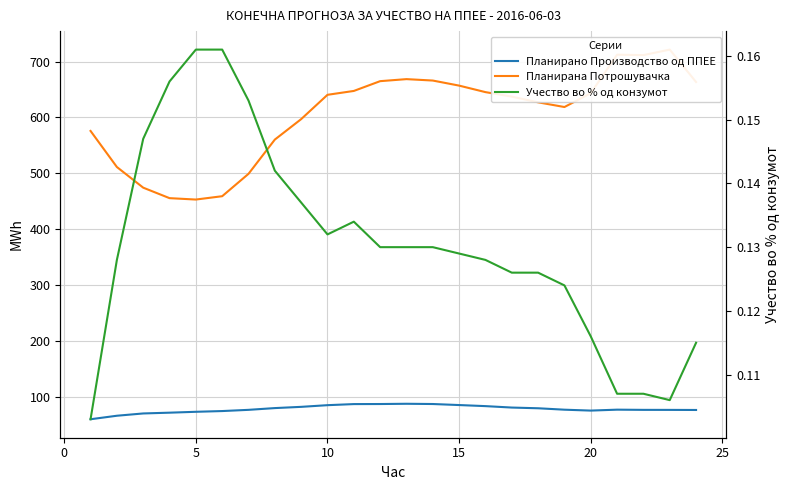

Reading left to right, list all the values displayed in this chart.

Планирано Производство од ППЕЕ: 59.4	65.7	69.7	71.1	72.7	74.0	76.2	79.4	81.6	84.6	86.5	86.6	87.1	86.6	84.8	82.9	80.3	79.0	76.5	74.9	76.5	76.2	76.1	76.0
Планирана Потрошувачка: 575.7	511.1	474.1	455.3	452.8	458.8	498.9	560.2	596.8	640.4	647.3	664.8	668.4	665.9	656.8	645.2	637.1	626.9	618.5	643.2	712.2	711.4	721.3	663.3
Учество во % од конзумот: 0.1	0.1	0.1	0.2	0.2	0.2	0.2	0.1	0.1	0.1	0.1	0.1	0.1	0.1	0.1	0.1	0.1	0.1	0.1	0.1	0.1	0.1	0.1	0.1